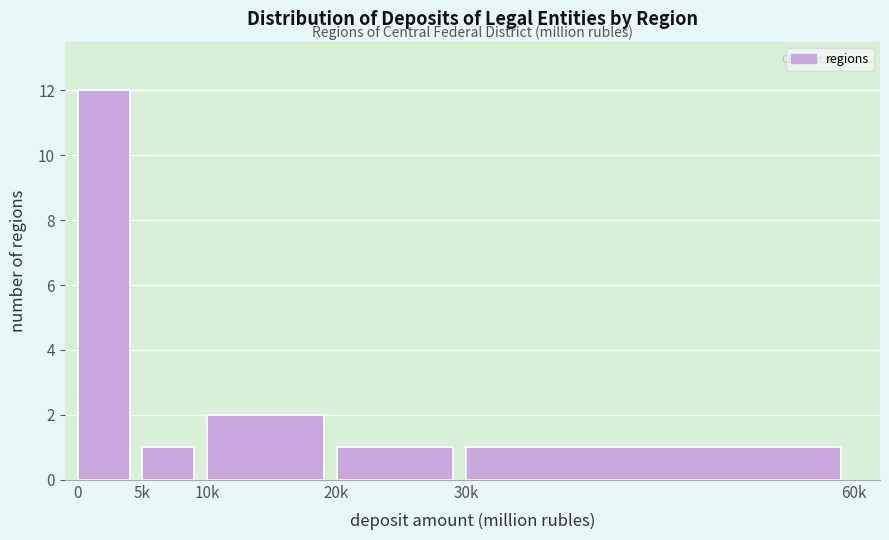

Reading right to left, transcribe all the data shown in this chart.

1	1	2	1	12